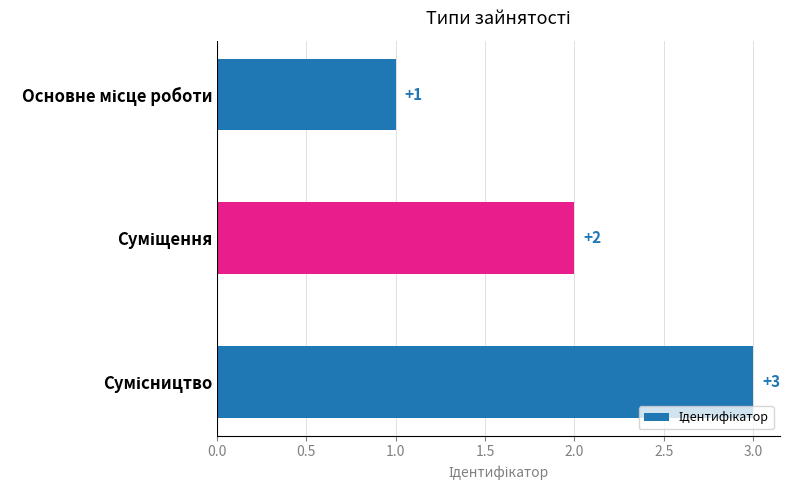

What is the maximum value shown in the chart?

3